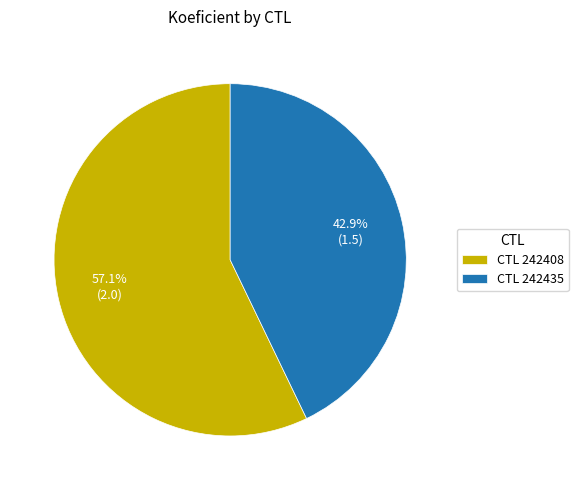

Is there a majority slice in this chart?

Yes